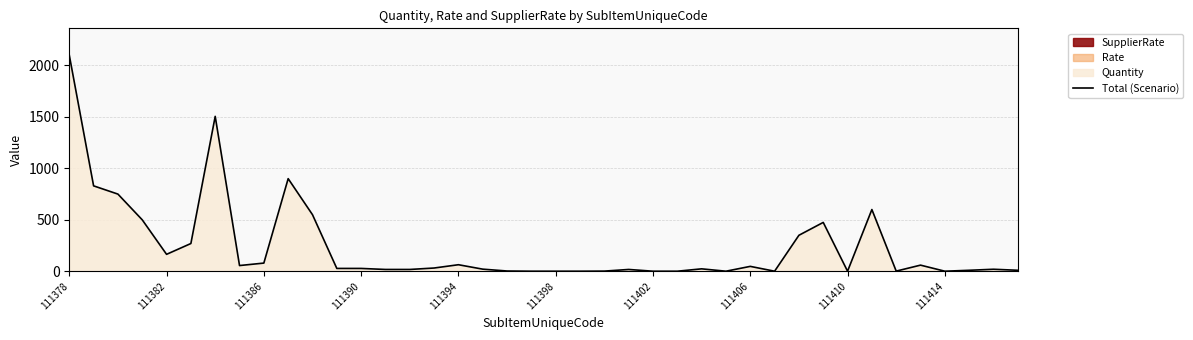

How many interior local peaks (higher than both neighbors) does the data have?

10